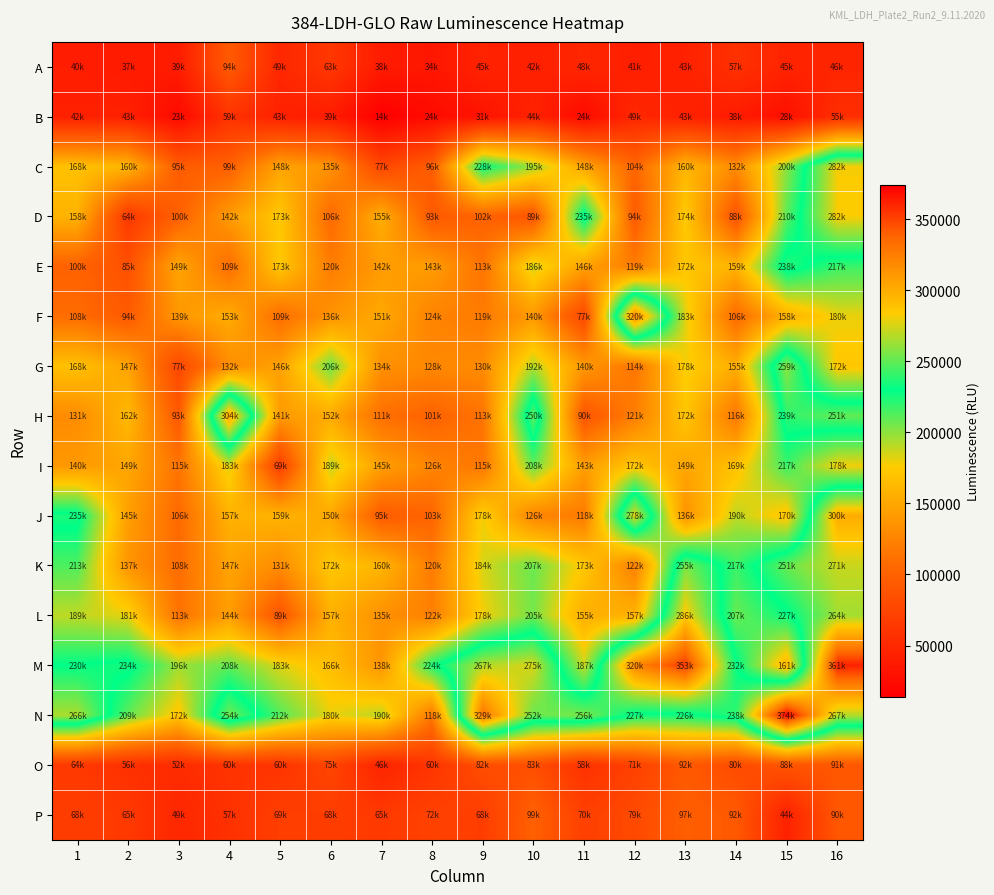

What is the total value across all series at 2?

1975781